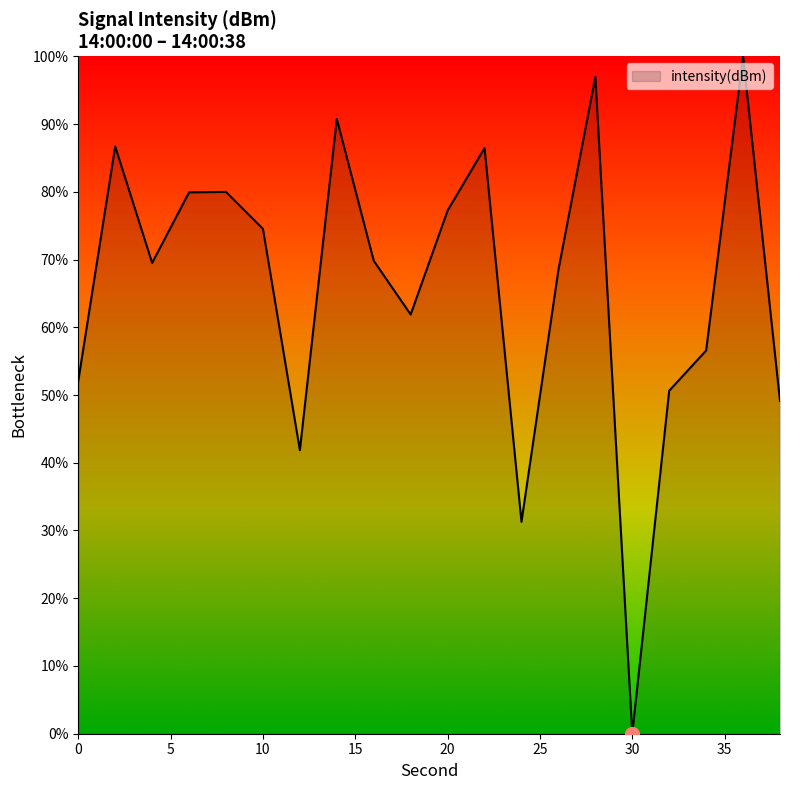

What is the maximum value shown in the chart?

100.0